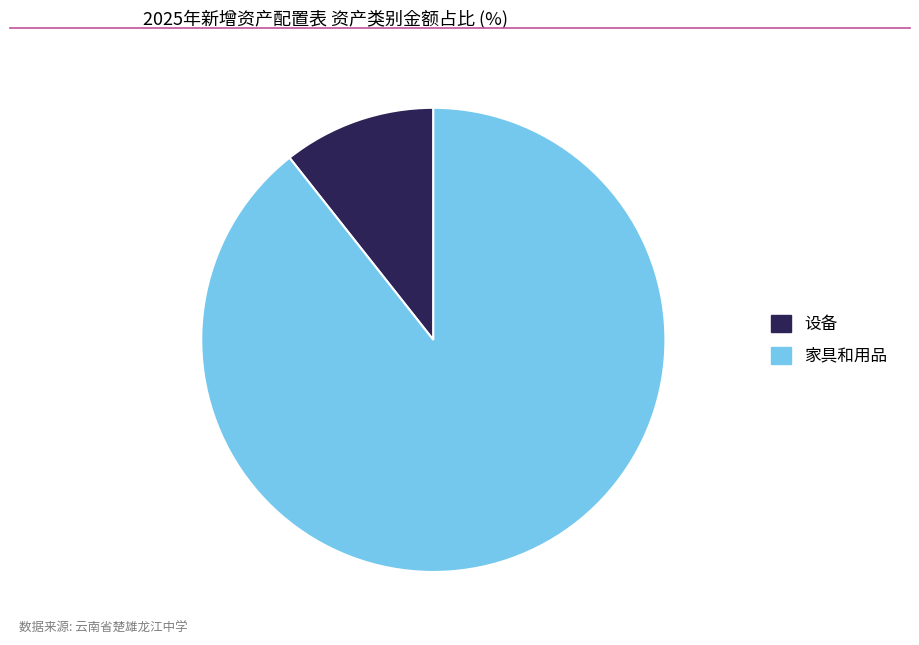

Is there any slice that represents more than half of the pie?

Yes